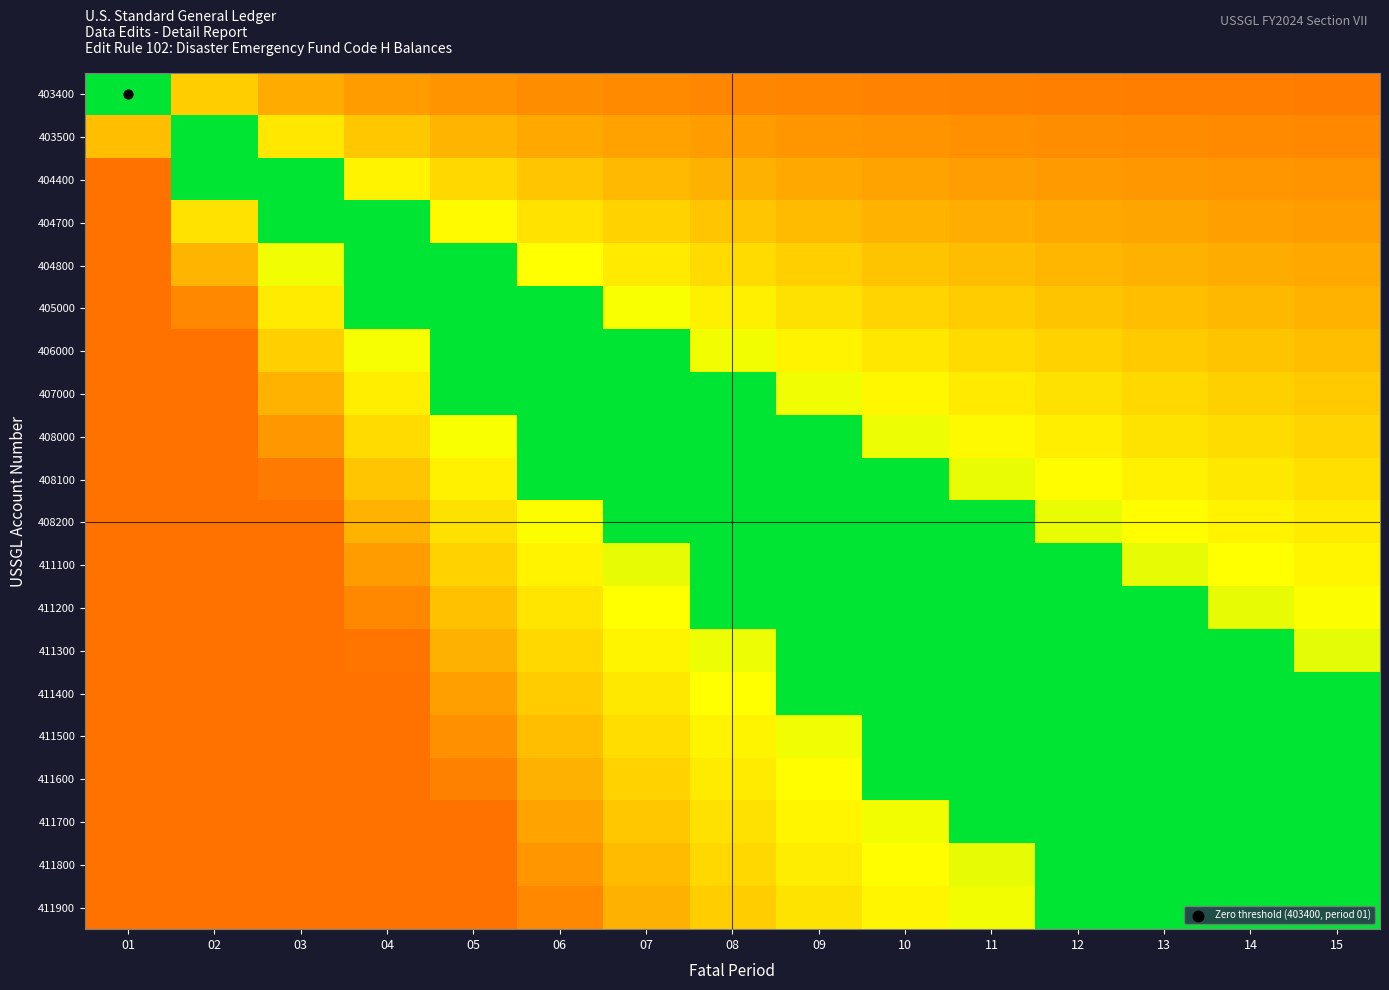

Which category has the lowest value across all series?

01